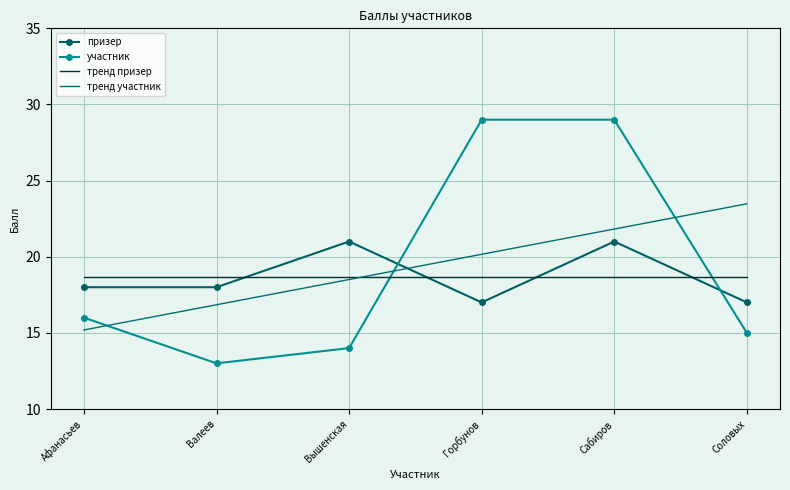

Is it true that тренд призер equals 32.8 at Соловых?

False